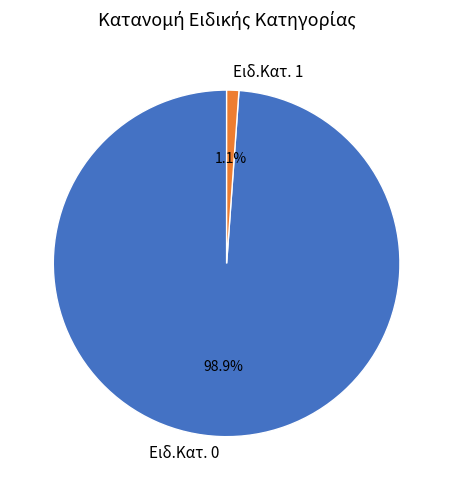

Is it true that Ειδ.Κατ. 1 is 11% of the pie?

False